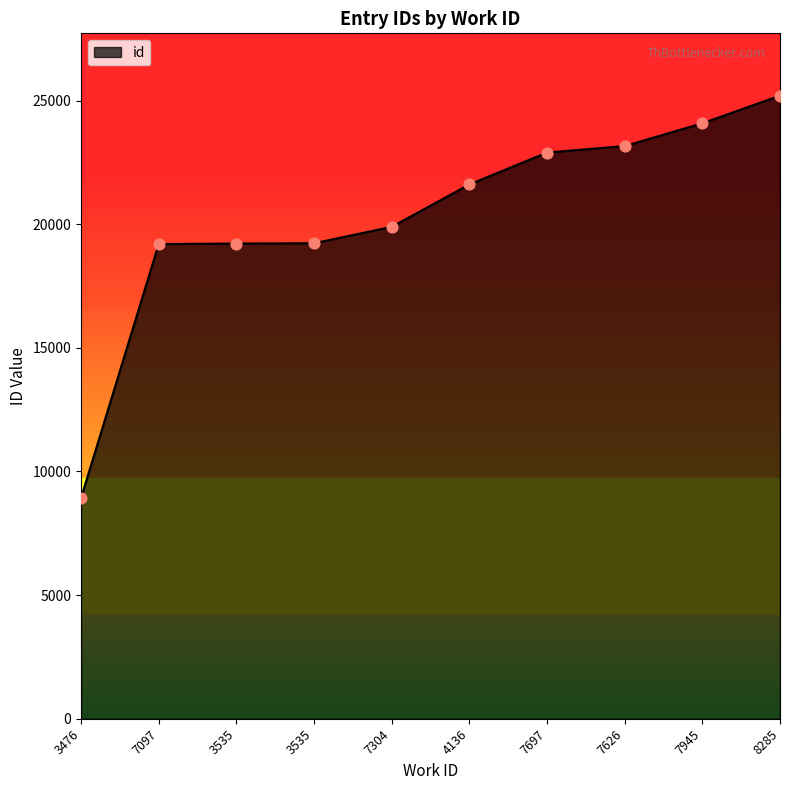

What is the change in value from 7097 to 3535?

+35